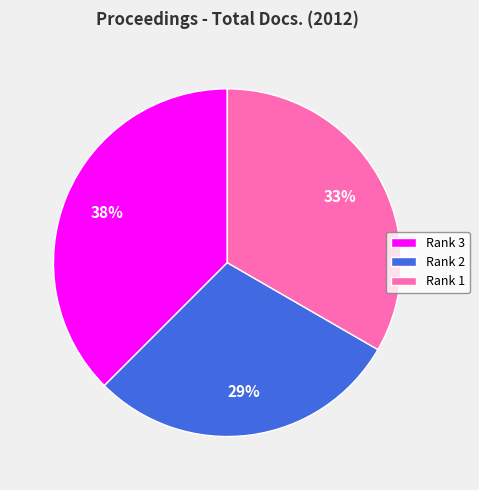

How many slices are in this pie chart?

3